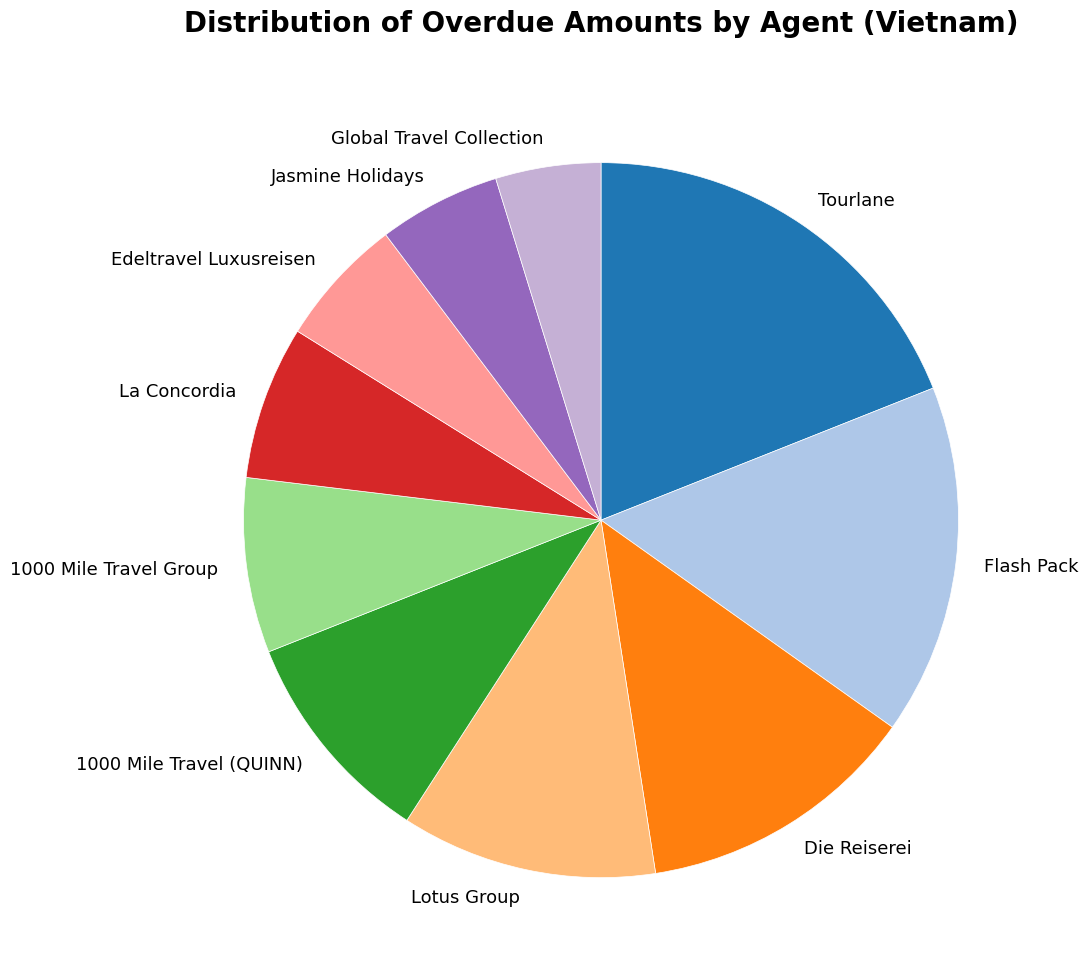

How many segments does this pie chart have?

10